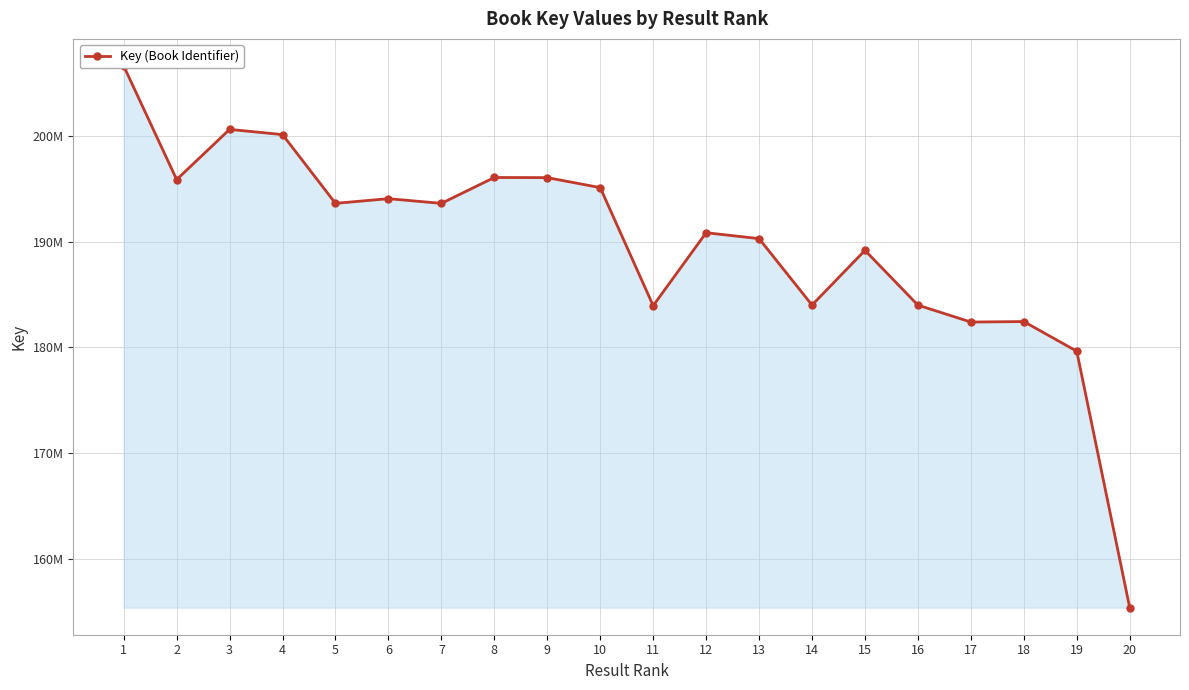

Rank the categories by value from highest to lowest.

1, 3, 4, 8, 9, 2, 10, 6, 5, 7, 12, 13, 15, 14, 16, 11, 18, 17, 19, 20